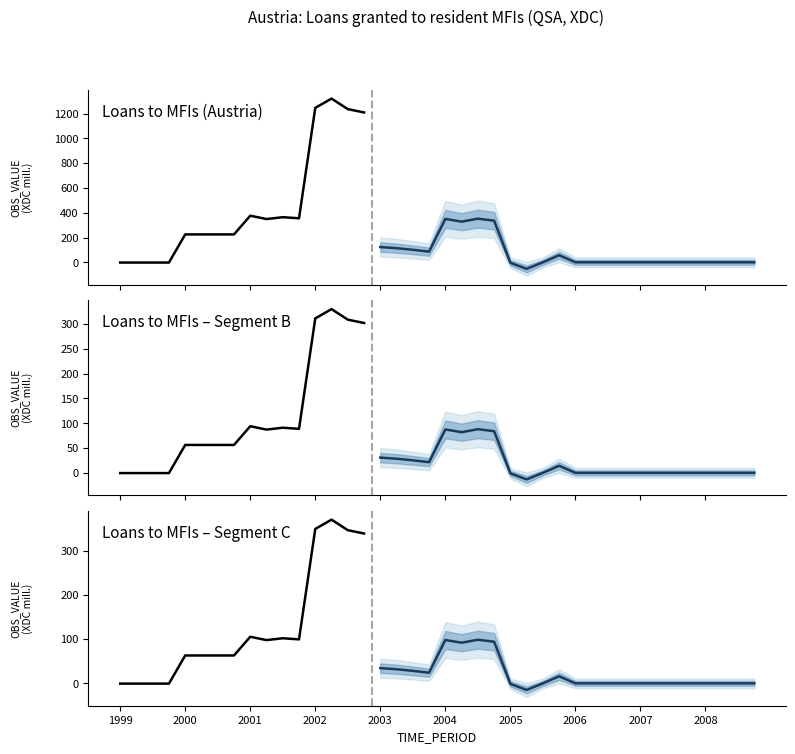

Does the chart display data point markers on the line(s)?

No